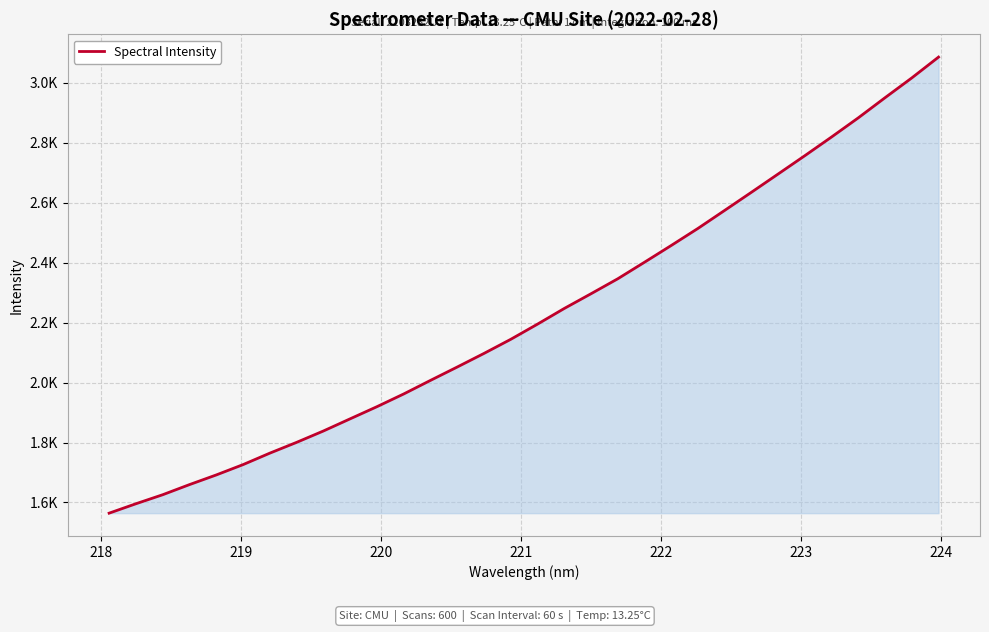

Is this an area chart (filled region under the line)?

Yes